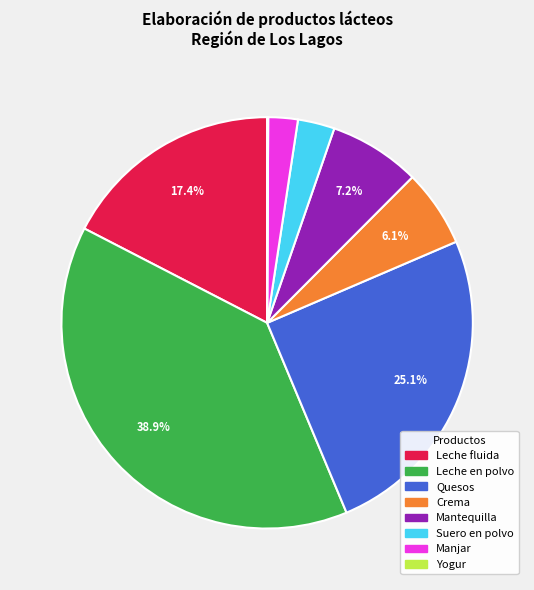

Does Mantequilla represent more than half of the total?

No